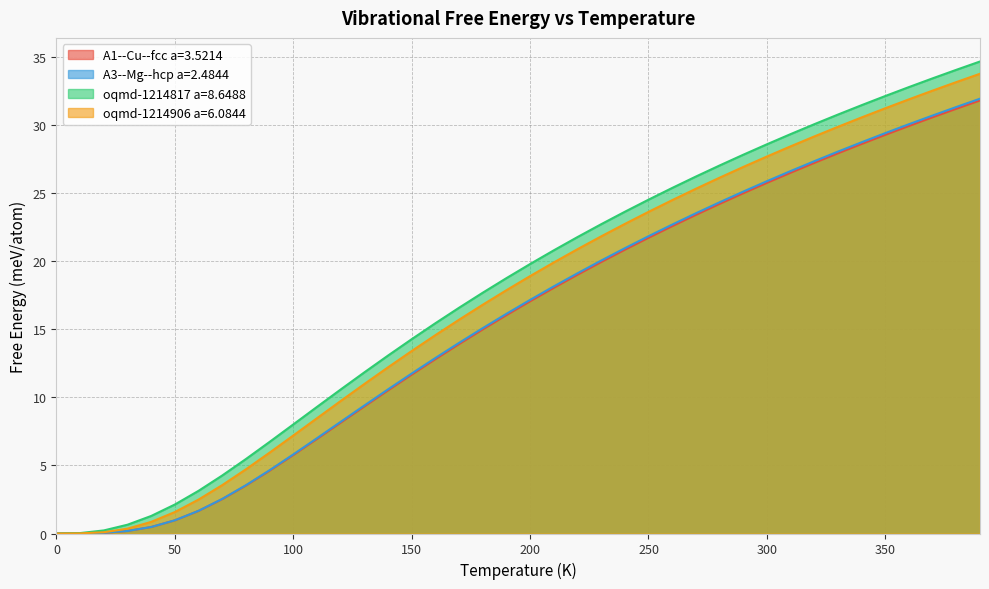

The A3--Mg--hcp a=2.4844 series shows 25.9 at 300. True or false?

True